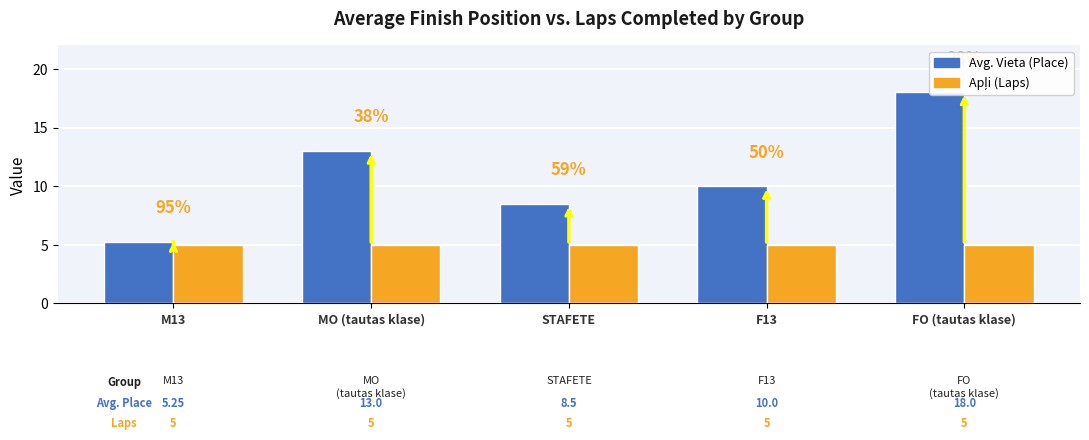

Count the number of categories in the chart.

5